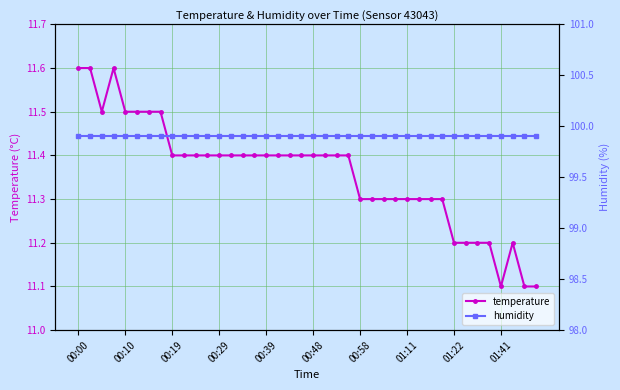

Does the chart have visible grid lines?

Yes